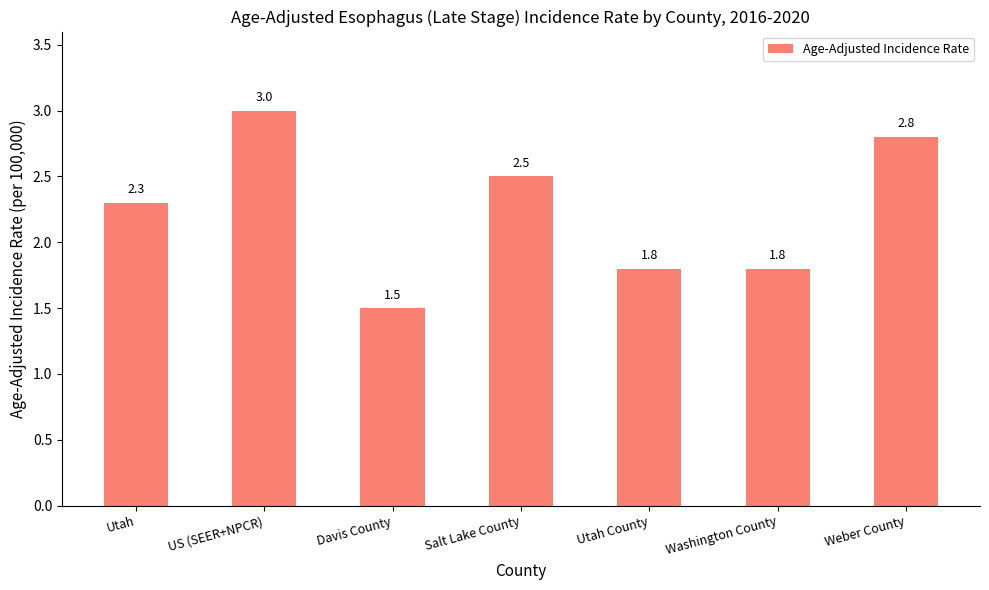

Which category has the lowest value across all series?

Davis County